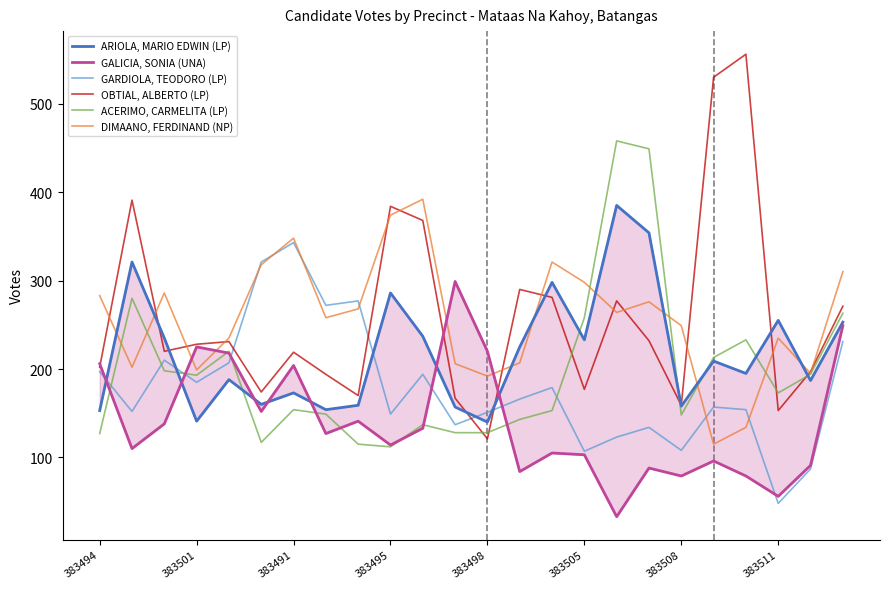

What are all the series names shown in the legend?

ARIOLA, MARIO EDWIN (LP), GALICIA, SONIA (UNA), GARDIOLA, TEODORO (LP), OBTIAL, ALBERTO (LP), ACERIMO, CARMELITA (LP), DIMAANO, FERDINAND (NP)